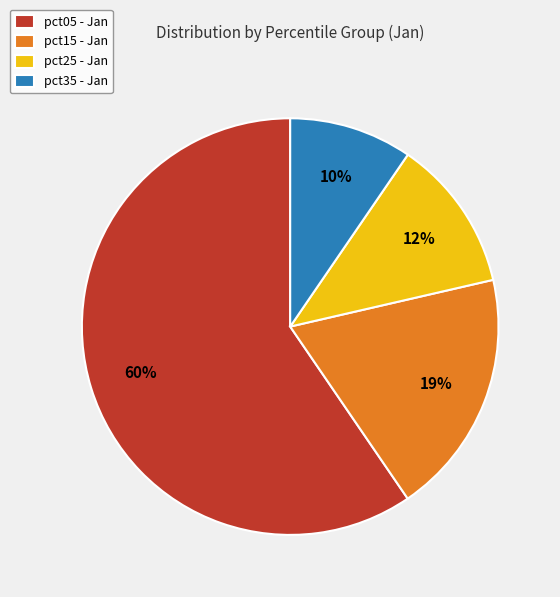

True or false: pct15 - Jan accounts for 5% of the total.

False